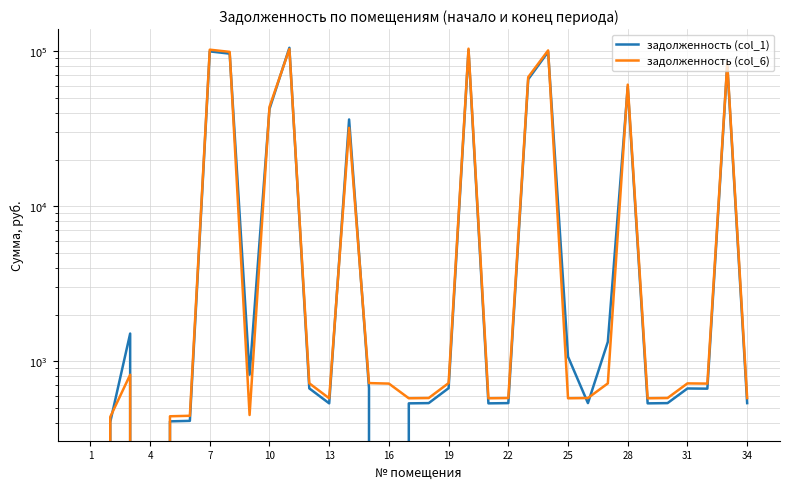

How many interior local peaks does the задолженность (col_6) series have?

9